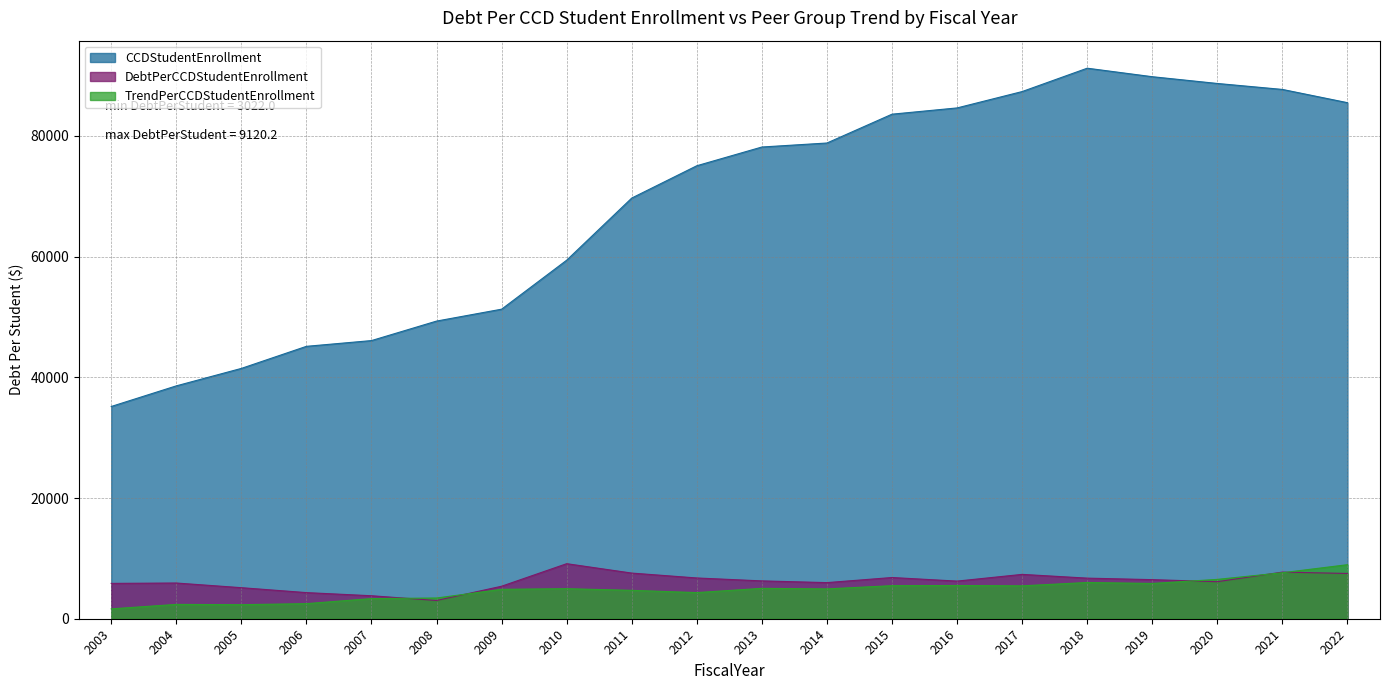

The value of TrendPerCCDStudentEnrollment at 2020 is 6519.5. True or false?

True